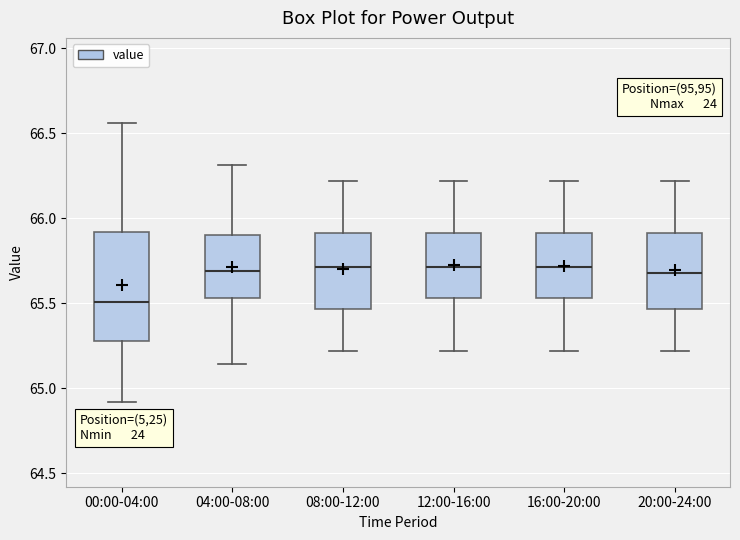

Comparing the boxes themselves (not the whiskers), which one is the tallest?

00:00-04:00